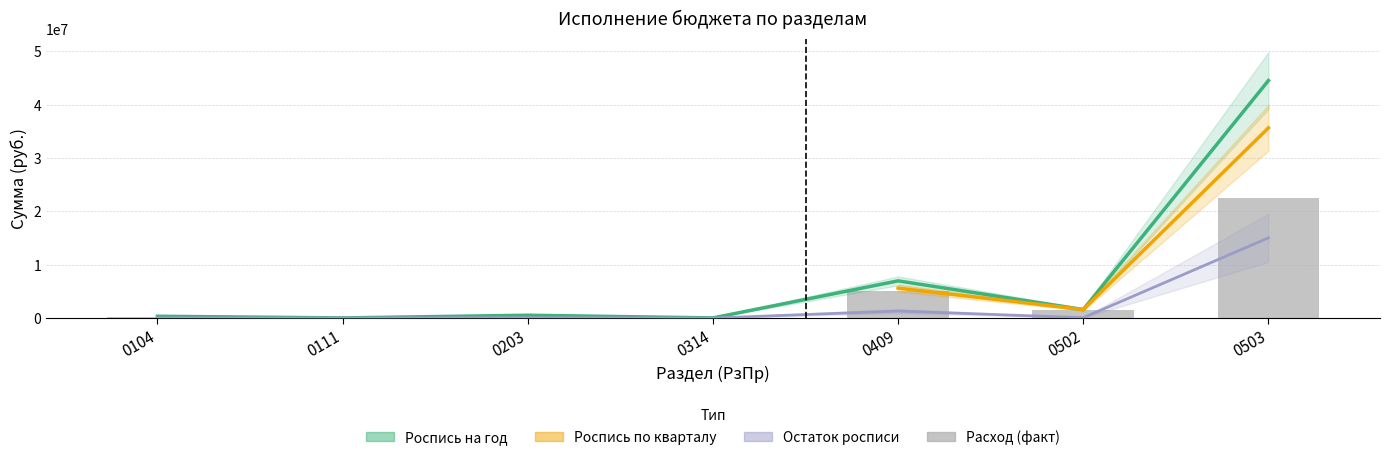

At which category is the sum across all series the highest?

0503